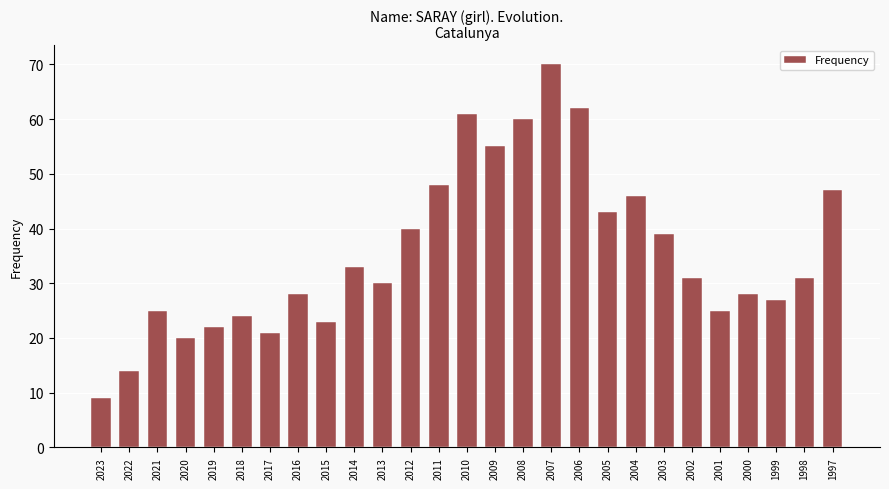

What is the value of the 3rd bar from the left?

25